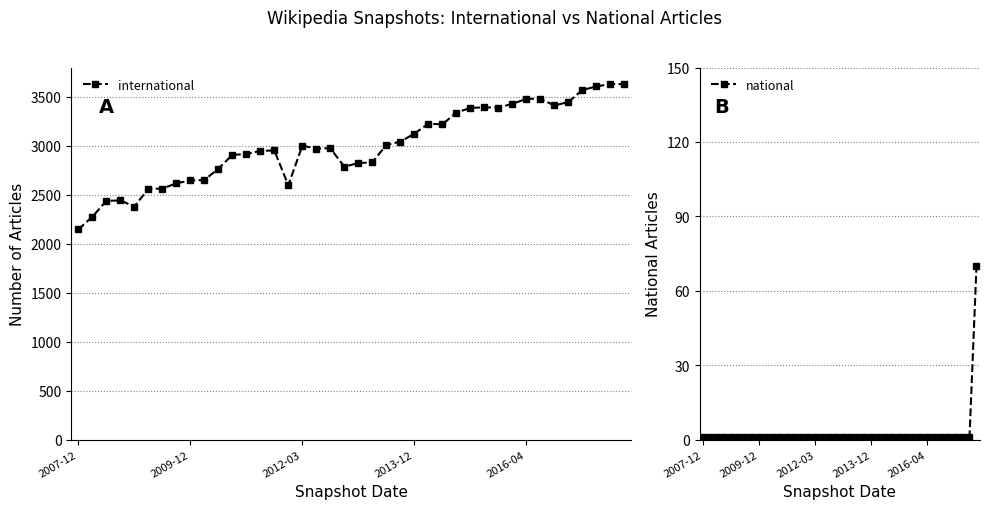

Which category has the lowest value in the national series?

2007-12